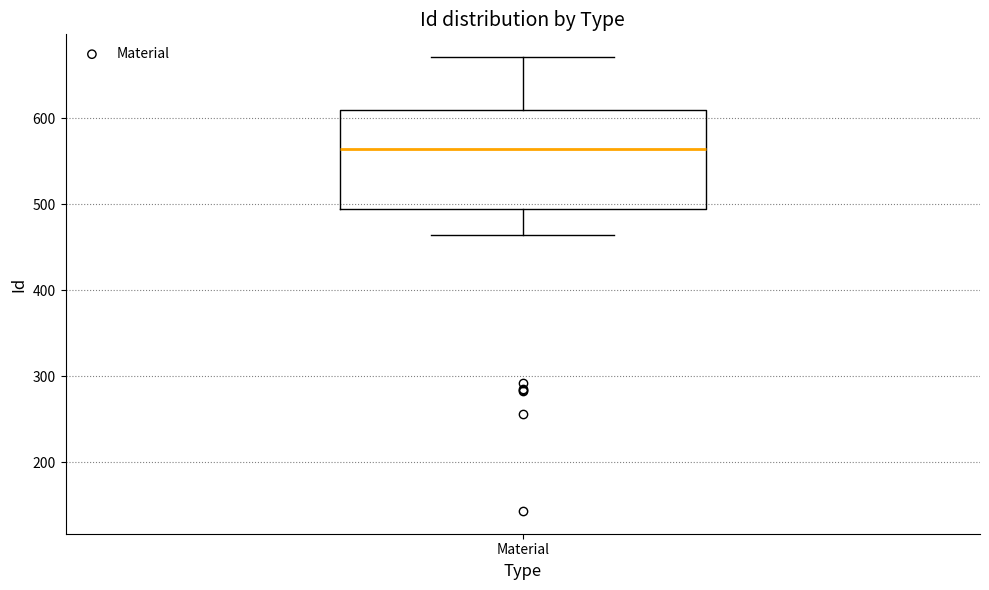

Transcribe this box plot: give where the median line is, the range the box spans, and where the two whiskers end, as read against the y-axis. The values are not printed on the chart, so give them approximately, as read against the axis.

median 560, box 490 to 610, whiskers 460 to 670